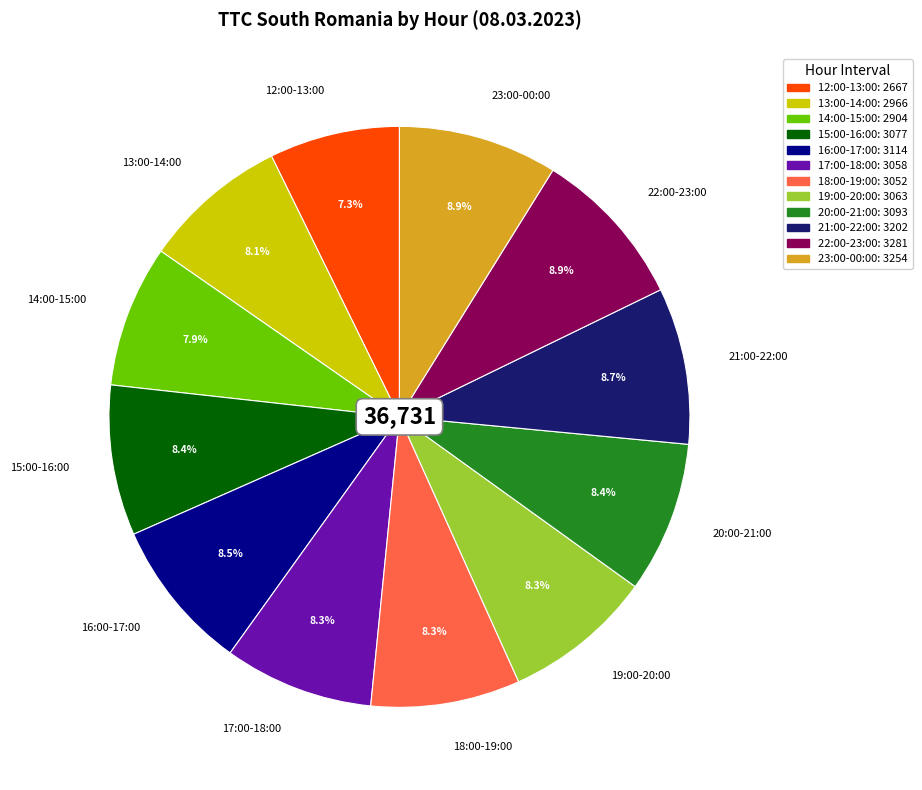

Approximately how many times larger is the value at 20:00-21:00 compared to 22:00-23:00?

0.9